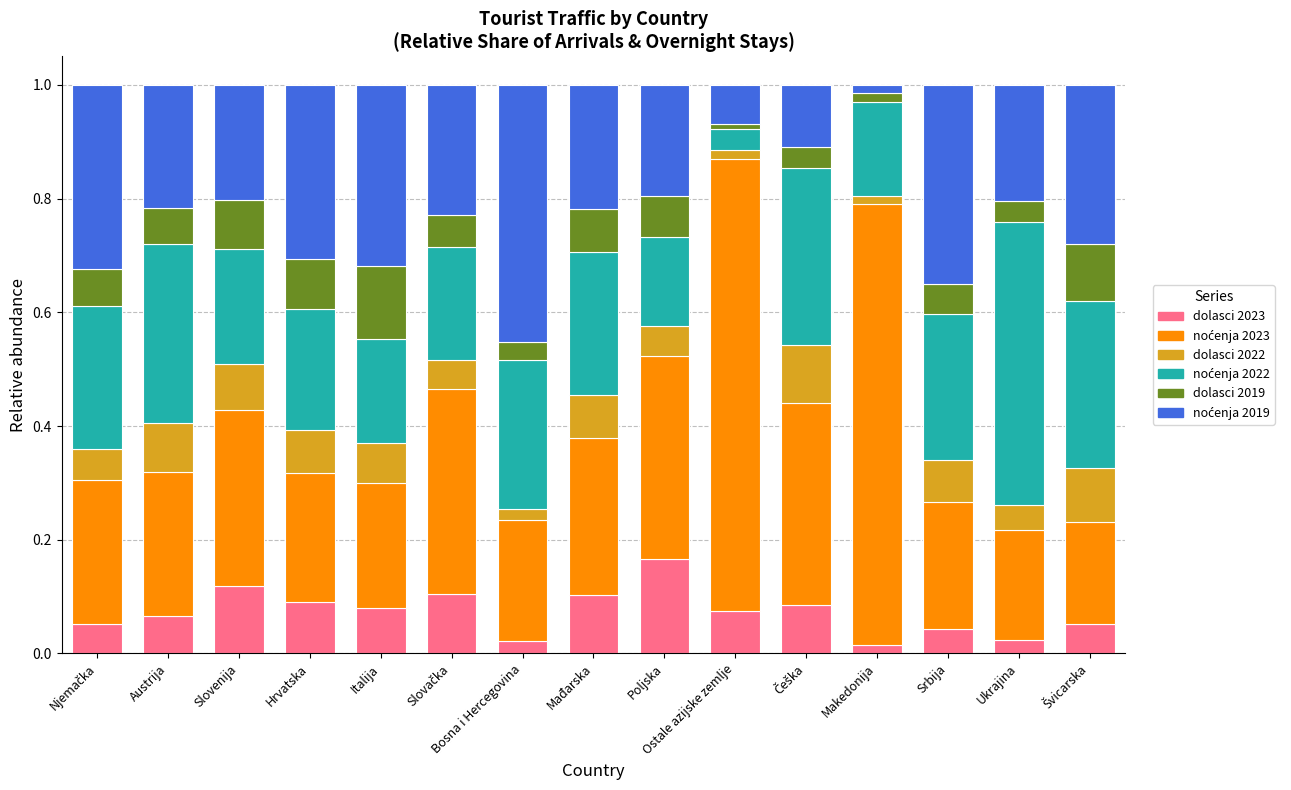

What is the total value across all series at Austrija?

1.0